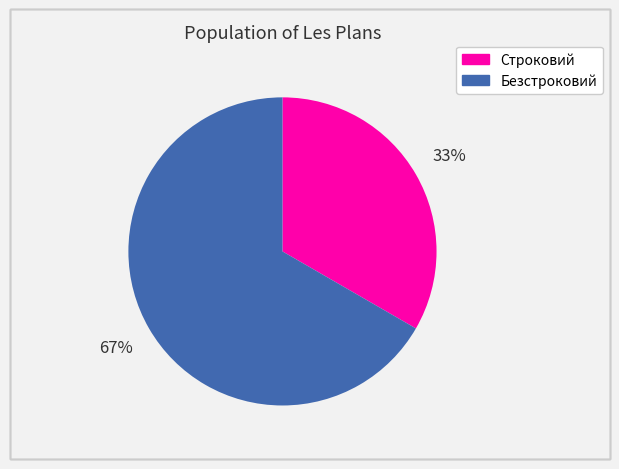

Count the number of slices in the pie.

2